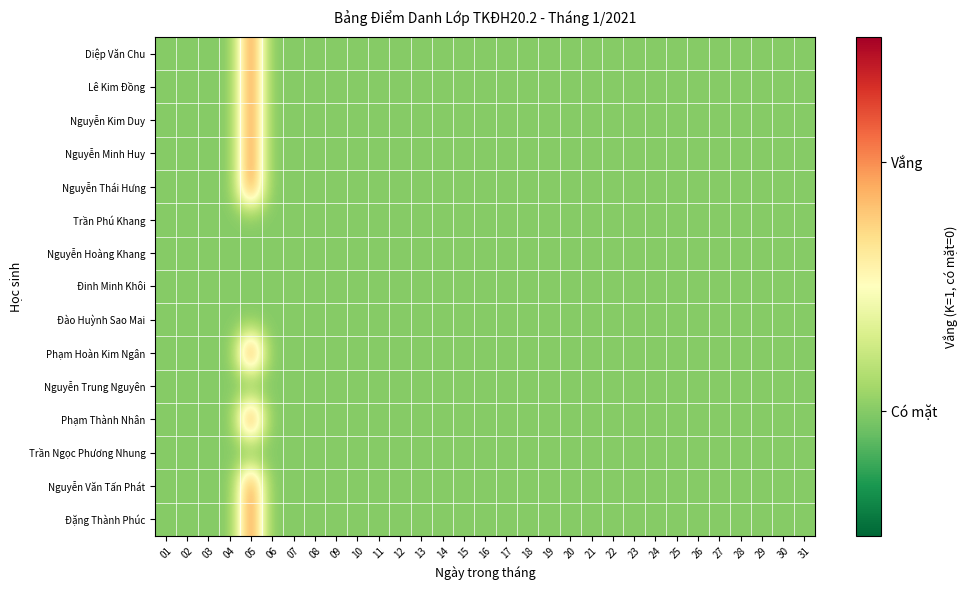

Reading left to right, what are all the values shown in this chart?

Diệp Văn Chu: 01=0	02=0	03=0	04=0	05=1	06=0	07=0	08=0	09=0	10=0	11=0	12=0	13=0	14=0	15=0	16=0	17=0	18=0	19=0	20=0	21=0	22=0	23=0	24=0	25=0	26=0	27=0	28=0	29=0	30=0	31=0
Lê Kim Đồng: 01=0	02=0	03=0	04=0	05=1	06=0	07=0	08=0	09=0	10=0	11=0	12=0	13=0	14=0	15=0	16=0	17=0	18=0	19=0	20=0	21=0	22=0	23=0	24=0	25=0	26=0	27=0	28=0	29=0	30=0	31=0
Nguyễn Kim Duy: 01=0	02=0	03=0	04=0	05=1	06=0	07=0	08=0	09=0	10=0	11=0	12=0	13=0	14=0	15=0	16=0	17=0	18=0	19=0	20=0	21=0	22=0	23=0	24=0	25=0	26=0	27=0	28=0	29=0	30=0	31=0
Nguyễn Minh Huy: 01=0	02=0	03=0	04=0	05=1	06=0	07=0	08=0	09=0	10=0	11=0	12=0	13=0	14=0	15=0	16=0	17=0	18=0	19=0	20=0	21=0	22=0	23=0	24=0	25=0	26=0	27=0	28=0	29=0	30=0	31=0
Nguyễn Thái Hưng: 01=0	02=0	03=0	04=0	05=1	06=0	07=0	08=0	09=0	10=0	11=0	12=0	13=0	14=0	15=0	16=0	17=0	18=0	19=0	20=0	21=0	22=0	23=0	24=0	25=0	26=0	27=0	28=0	29=0	30=0	31=0
Trần Phú Khang: 01=0	02=0	03=0	04=0	05=0	06=0	07=0	08=0	09=0	10=0	11=0	12=0	13=0	14=0	15=0	16=0	17=0	18=0	19=0	20=0	21=0	22=0	23=0	24=0	25=0	26=0	27=0	28=0	29=0	30=0	31=0
Nguyễn Hoàng Khang: 01=0	02=0	03=0	04=0	05=0	06=0	07=0	08=0	09=0	10=0	11=0	12=0	13=0	14=0	15=0	16=0	17=0	18=0	19=0	20=0	21=0	22=0	23=0	24=0	25=0	26=0	27=0	28=0	29=0	30=0	31=0
Đinh Minh Khôi: 01=0	02=0	03=0	04=0	05=0	06=0	07=0	08=0	09=0	10=0	11=0	12=0	13=0	14=0	15=0	16=0	17=0	18=0	19=0	20=0	21=0	22=0	23=0	24=0	25=0	26=0	27=0	28=0	29=0	30=0	31=0
Đào Huỳnh Sao Mai: 01=0	02=0	03=0	04=0	05=0	06=0	07=0	08=0	09=0	10=0	11=0	12=0	13=0	14=0	15=0	16=0	17=0	18=0	19=0	20=0	21=0	22=0	23=0	24=0	25=0	26=0	27=0	28=0	29=0	30=0	31=0
Phạm Hoàn Kim Ngân: 01=0	02=0	03=0	04=0	05=1	06=0	07=0	08=0	09=0	10=0	11=0	12=0	13=0	14=0	15=0	16=0	17=0	18=0	19=0	20=0	21=0	22=0	23=0	24=0	25=0	26=0	27=0	28=0	29=0	30=0	31=0
Nguyễn Trung Nguyên: 01=0	02=0	03=0	04=0	05=0	06=0	07=0	08=0	09=0	10=0	11=0	12=0	13=0	14=0	15=0	16=0	17=0	18=0	19=0	20=0	21=0	22=0	23=0	24=0	25=0	26=0	27=0	28=0	29=0	30=0	31=0
Phạm Thành Nhân: 01=0	02=0	03=0	04=0	05=1	06=0	07=0	08=0	09=0	10=0	11=0	12=0	13=0	14=0	15=0	16=0	17=0	18=0	19=0	20=0	21=0	22=0	23=0	24=0	25=0	26=0	27=0	28=0	29=0	30=0	31=0
Trần Ngọc Phương Nhung: 01=0	02=0	03=0	04=0	05=0	06=0	07=0	08=0	09=0	10=0	11=0	12=0	13=0	14=0	15=0	16=0	17=0	18=0	19=0	20=0	21=0	22=0	23=0	24=0	25=0	26=0	27=0	28=0	29=0	30=0	31=0
Nguyễn Văn Tấn Phát: 01=0	02=0	03=0	04=0	05=1	06=0	07=0	08=0	09=0	10=0	11=0	12=0	13=0	14=0	15=0	16=0	17=0	18=0	19=0	20=0	21=0	22=0	23=0	24=0	25=0	26=0	27=0	28=0	29=0	30=0	31=0
Đặng Thành Phúc: 01=0	02=0	03=0	04=0	05=1	06=0	07=0	08=0	09=0	10=0	11=0	12=0	13=0	14=0	15=0	16=0	17=0	18=0	19=0	20=0	21=0	22=0	23=0	24=0	25=0	26=0	27=0	28=0	29=0	30=0	31=0